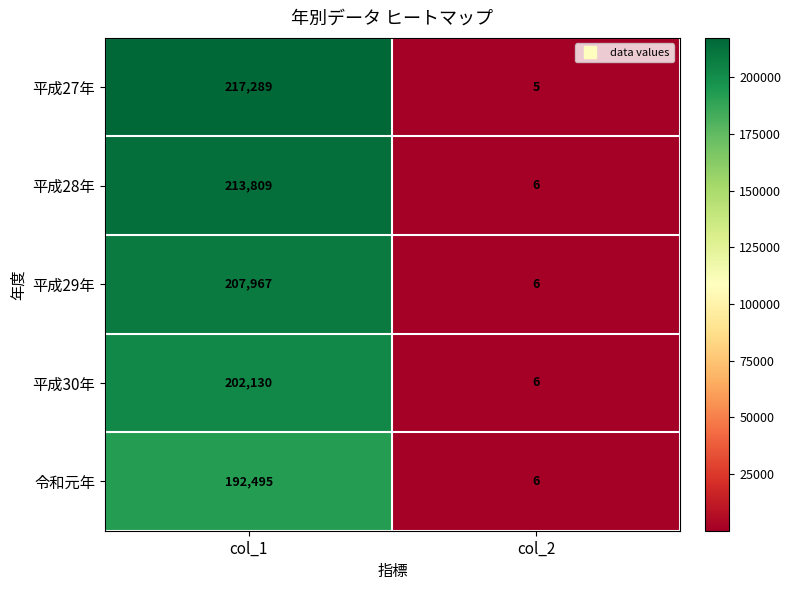

At which category is the sum across all series the highest?

col_1